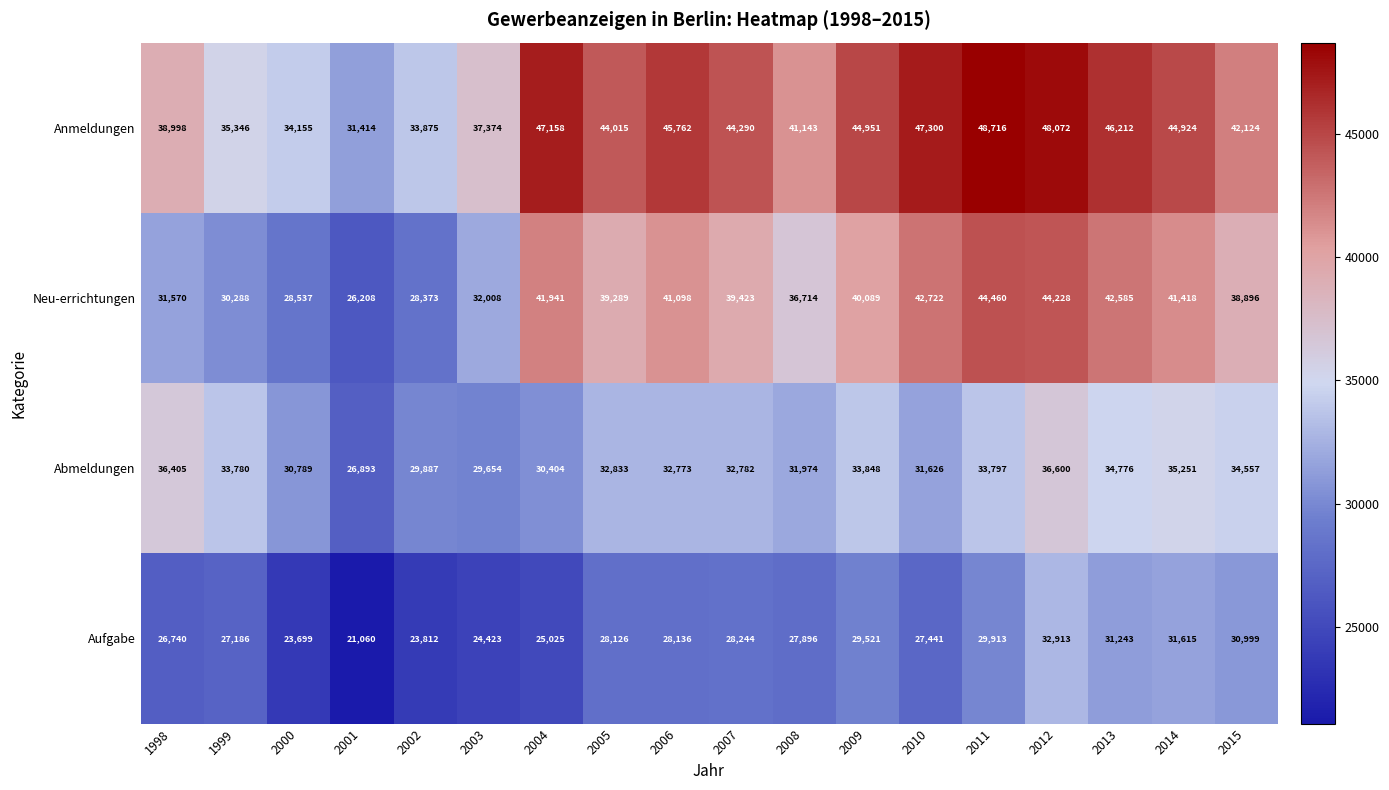

Which series changed the most between 2003 and 2010?

Neu-errichtungen